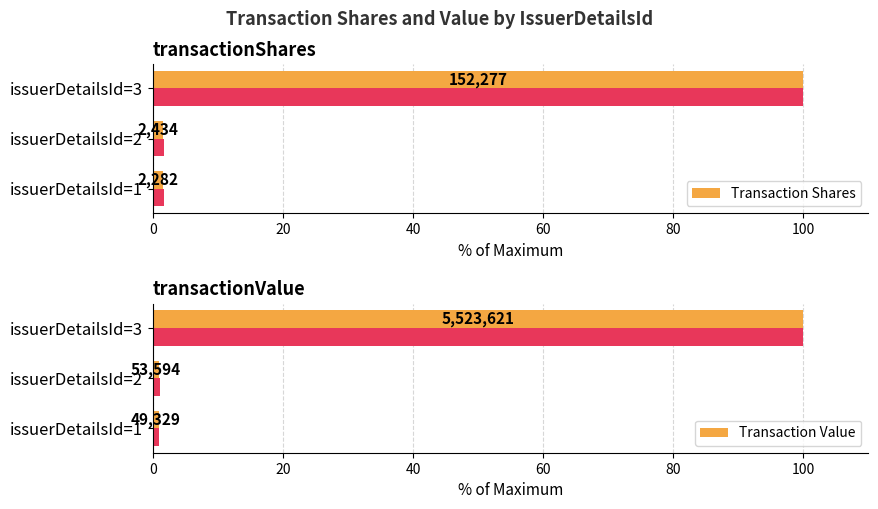

At how many categories does at least one series exceed 12?

1